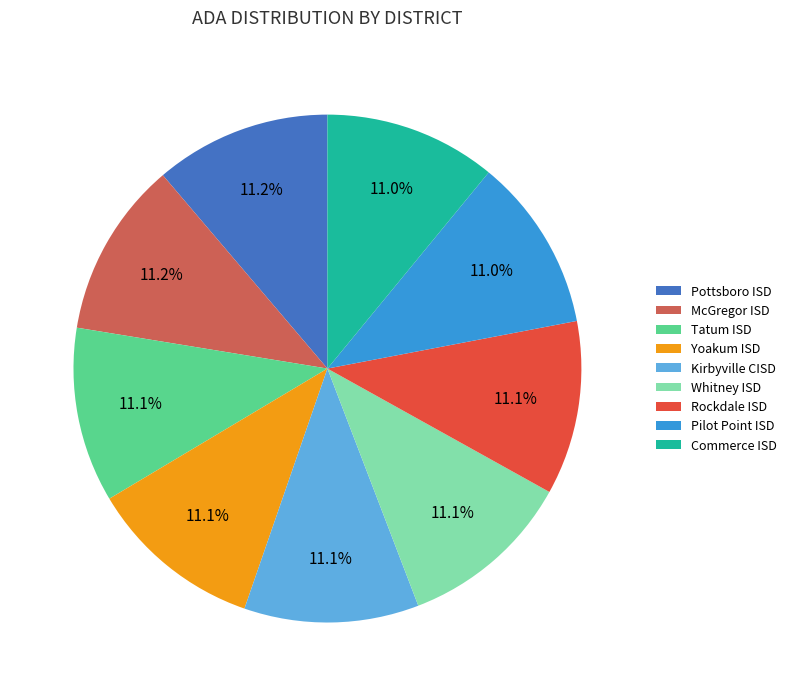

How many segments does this pie chart have?

9